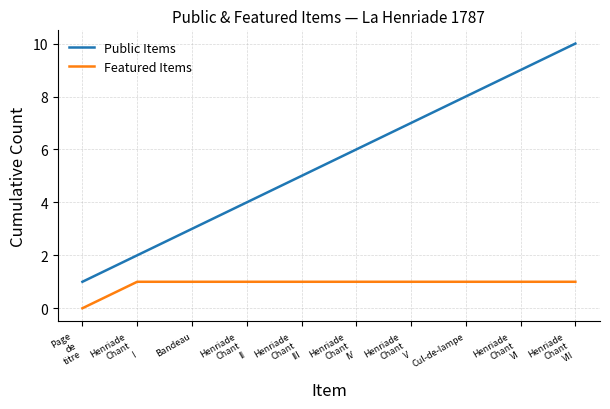

Reading left to right, what are all the values shown in this chart?

Public Items: Page
de
titre=1	Henriade
Chant
I=2	Bandeau=3	Henriade
Chant
II=4	Henriade
Chant
III=5	Henriade
Chant
IV=6	Henriade
Chant
V=7	Cul-de-lampe=8	Henriade
Chant
VI=9	Henriade
Chant
VII=10
Featured Items: Page
de
titre=0	Henriade
Chant
I=1	Bandeau=1	Henriade
Chant
II=1	Henriade
Chant
III=1	Henriade
Chant
IV=1	Henriade
Chant
V=1	Cul-de-lampe=1	Henriade
Chant
VI=1	Henriade
Chant
VII=1